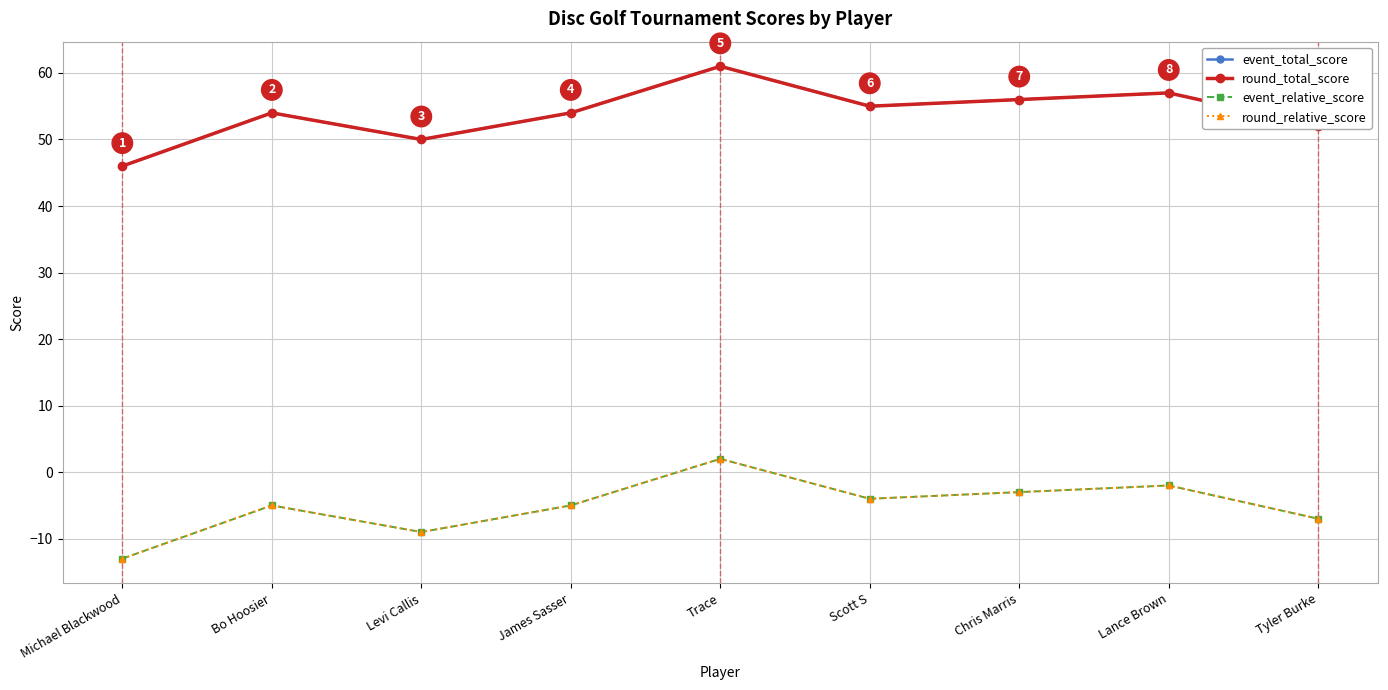

At Lance Brown, list the series in order from largest to smallest.

event_total_score, round_total_score, event_relative_score, round_relative_score